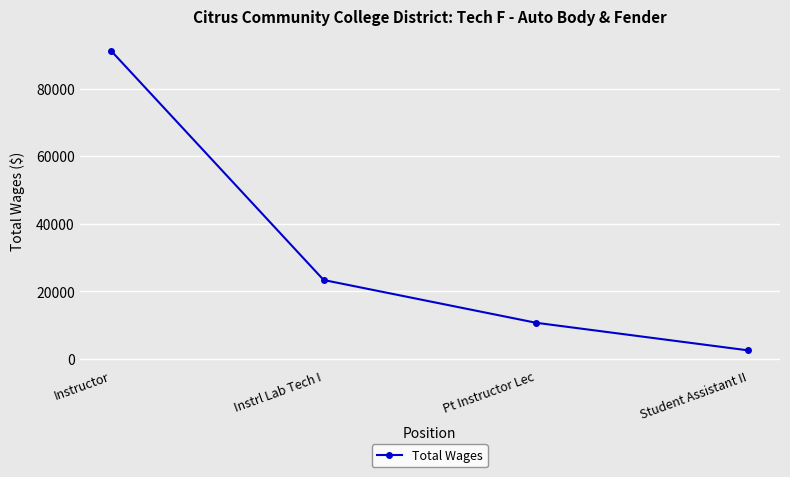

What is the value of the 1st point from the left?

91055